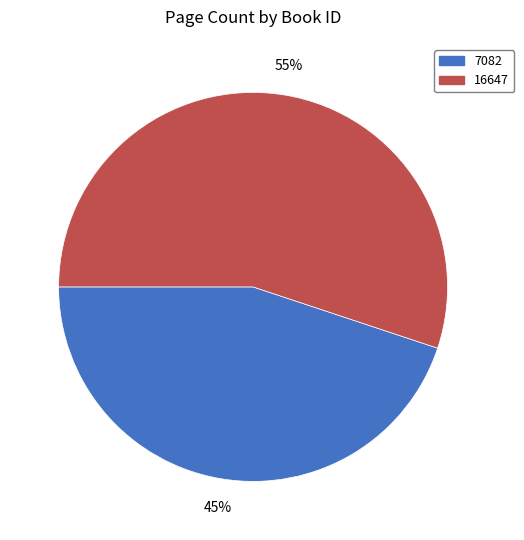

To the nearest percent, what is the difference between the largest and smallest slice percentages?

10%